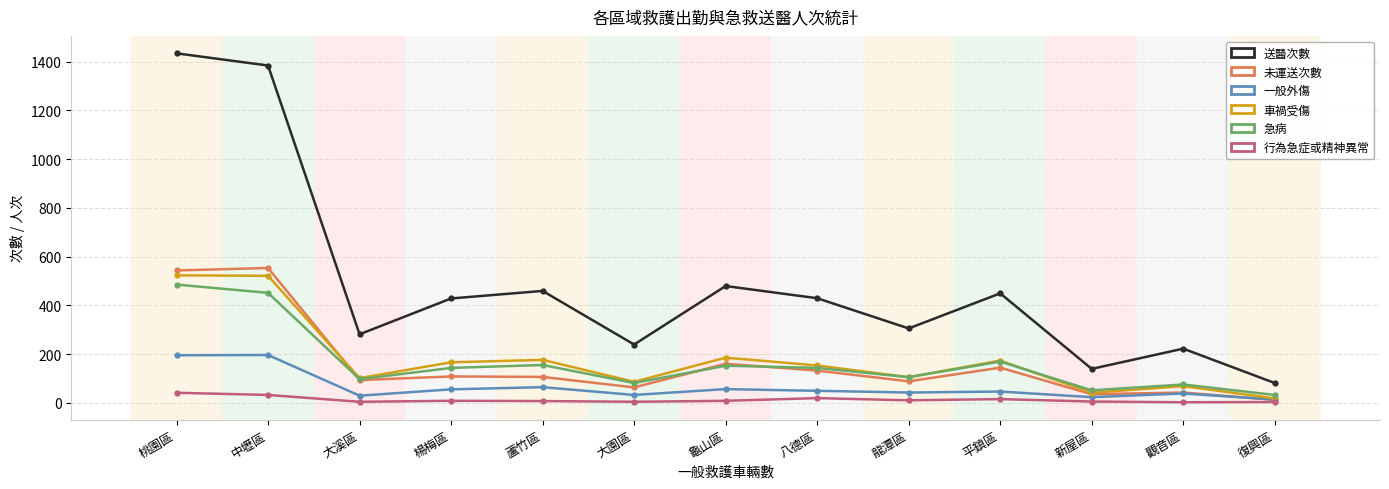

How many interior local valleys does the 一般外傷 series have?

4